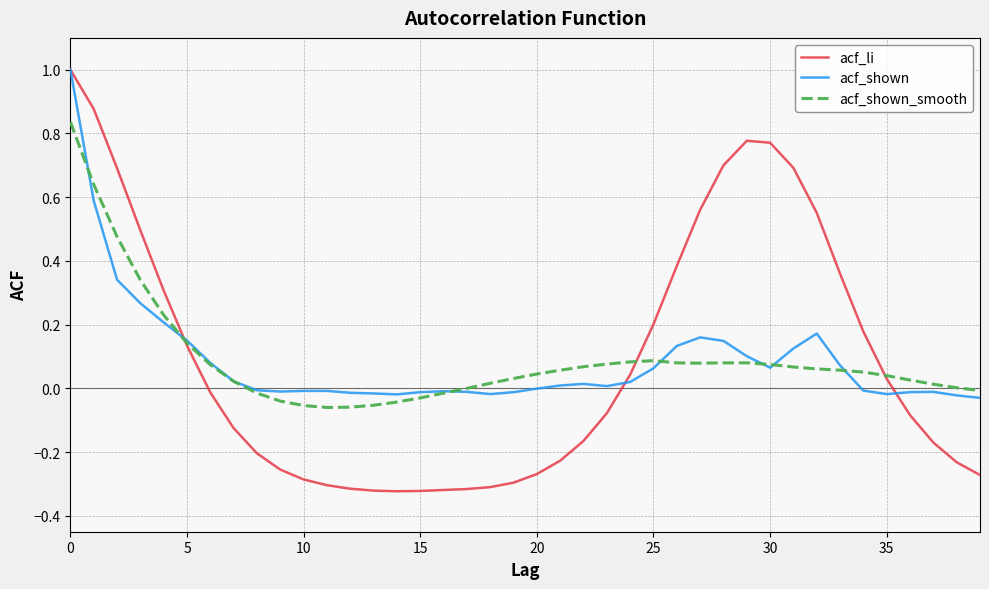

How many categories are shown in the chart?

40